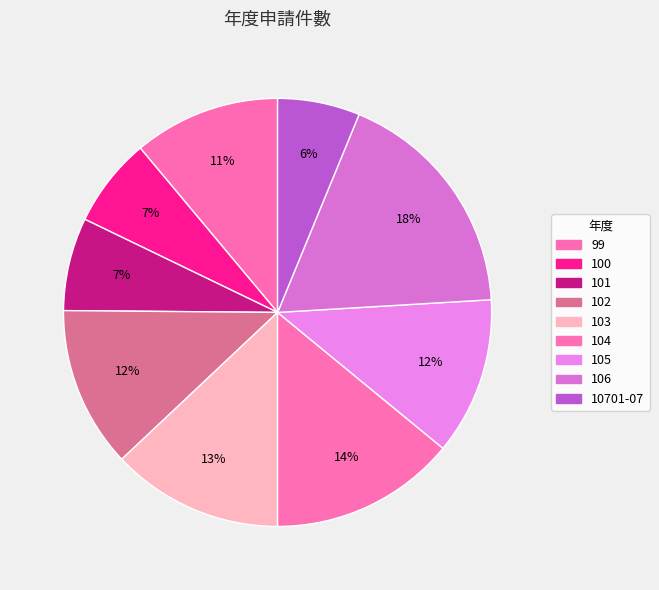

How many slices are in this pie chart?

9